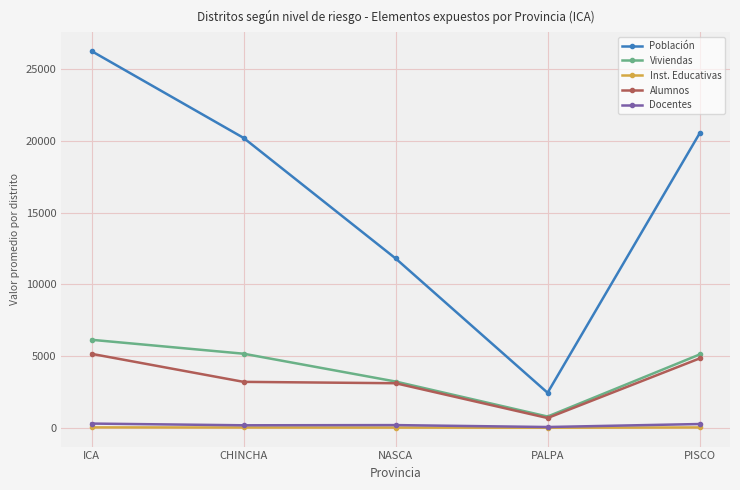

What is the smallest value displayed?

12.4